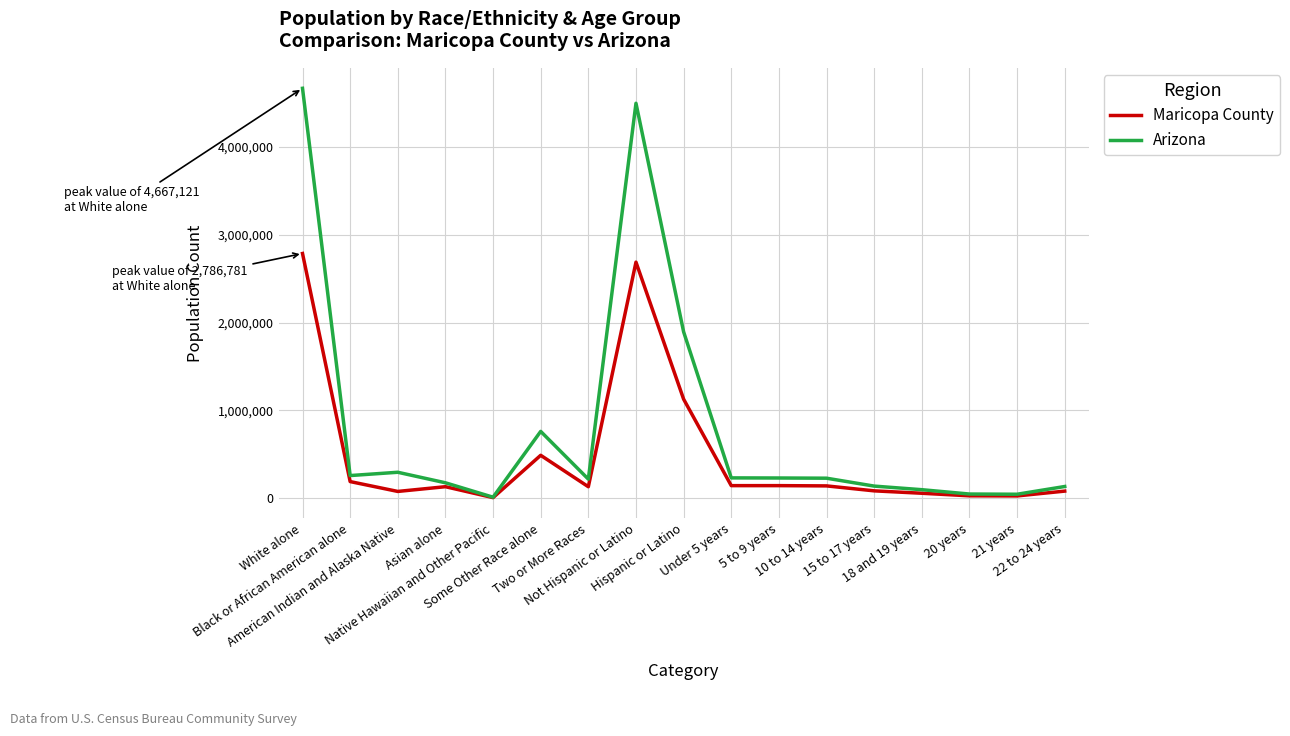

What is the difference between the second highest and minimum values in the Arizona series?

4484220